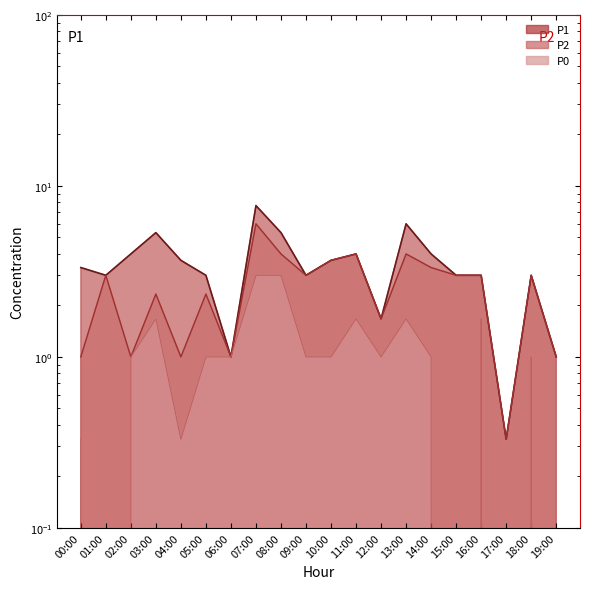

True or false: P0 and P2 intersect in this chart.

False